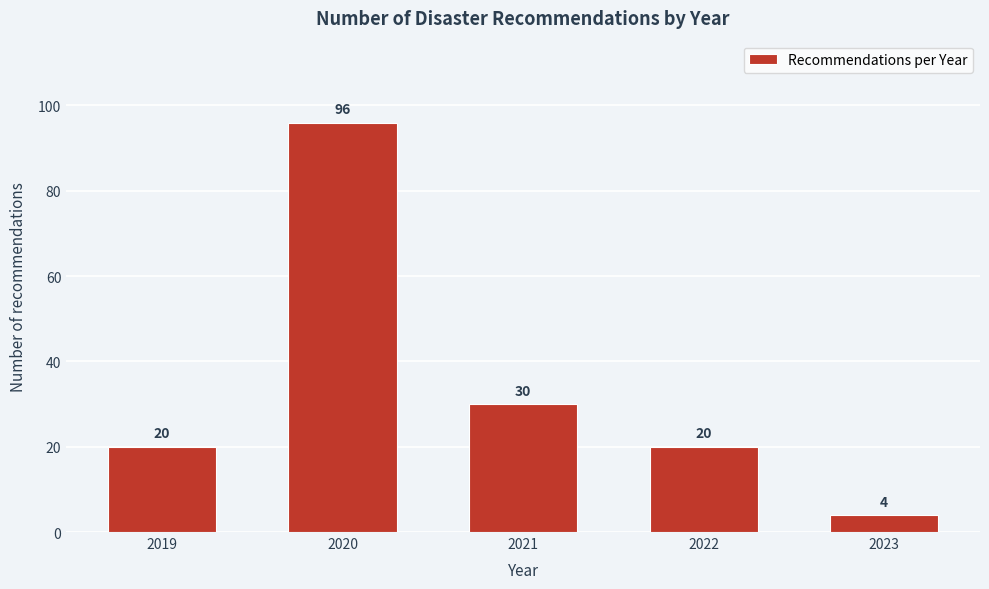

Reading left to right, extract all data points from this chart.

20	96	30	20	4